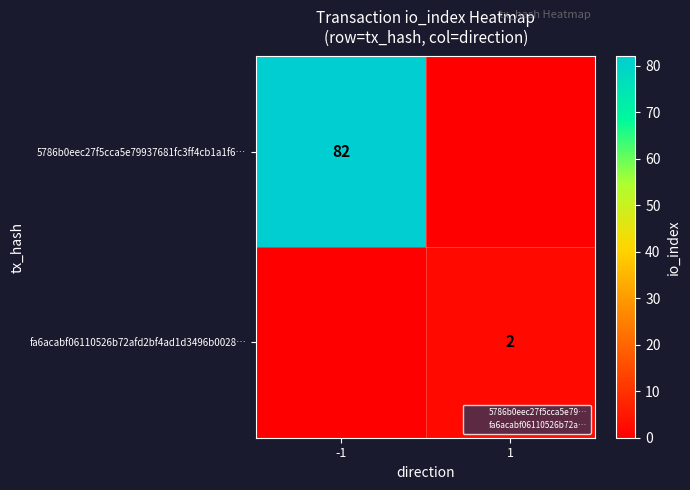

Read the 5786b0eec27f5cca5e79937681fc3ff4cb1a1f6… value at -1.

82